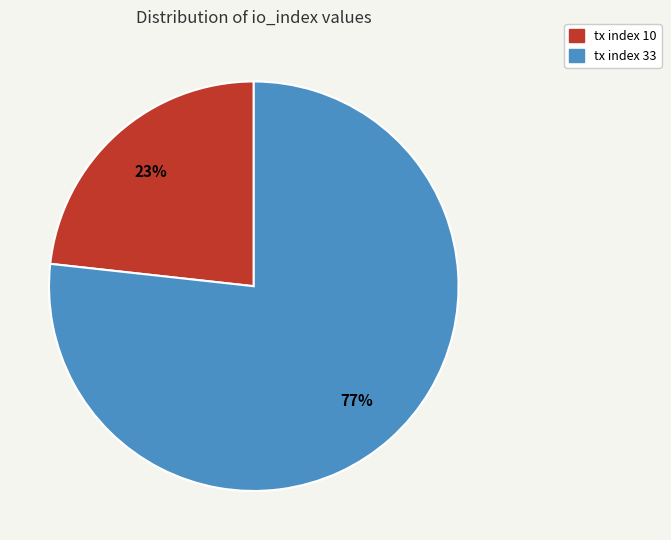

To the nearest percent, what is the combined percentage of tx index 10 and tx index 33?

100%